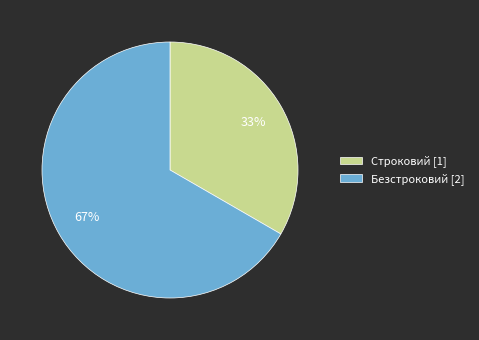

Is Строковий the majority of the pie?

No